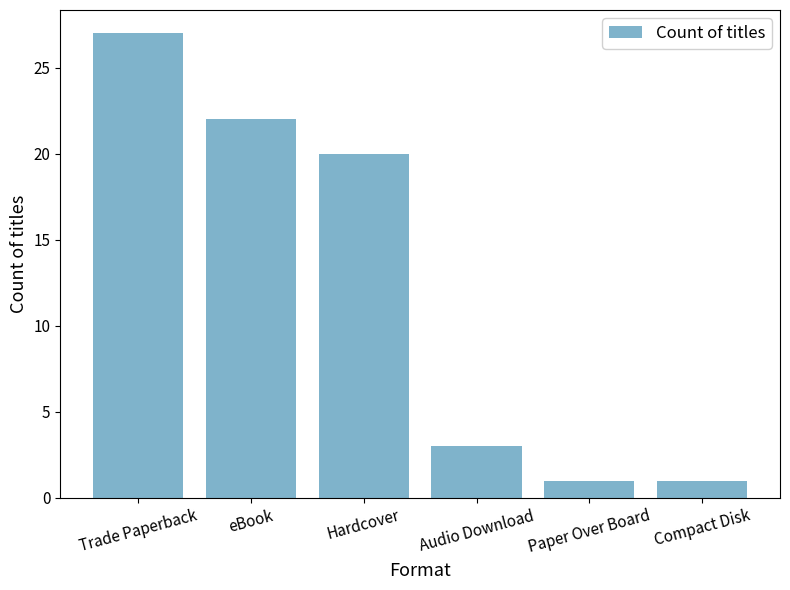

What is the maximum value shown in the chart?

27